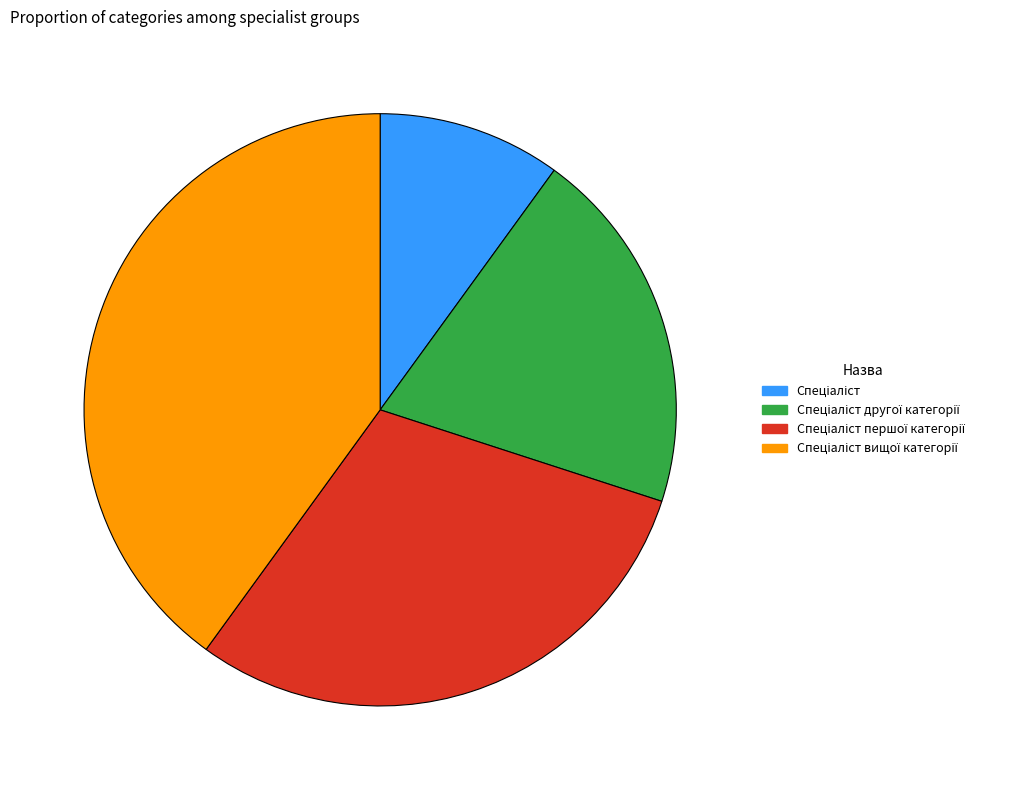

Is there any slice that represents more than half of the pie?

No